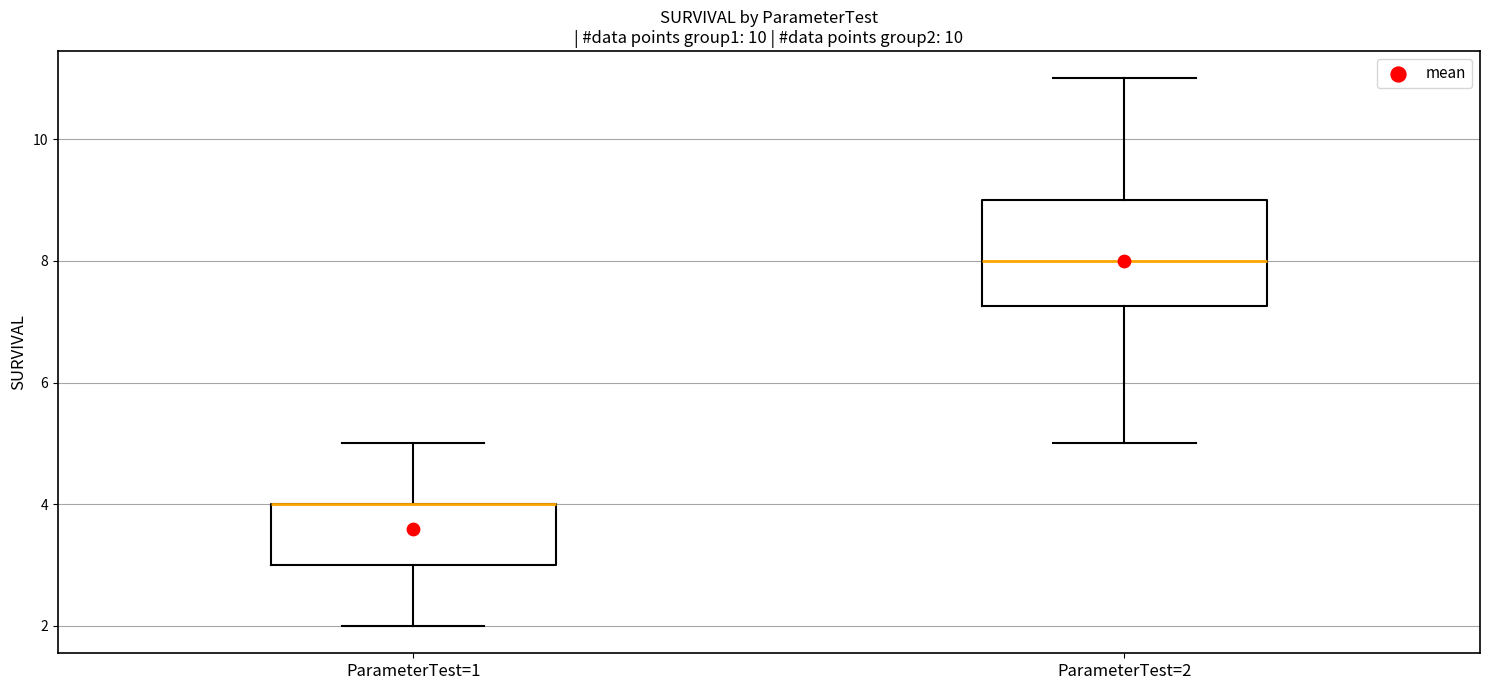

Where is the lower edge of the box for ParameterTest=1 on the y-axis? The values are not printed on the chart, so give them approximately, as read against the axis.

3.0